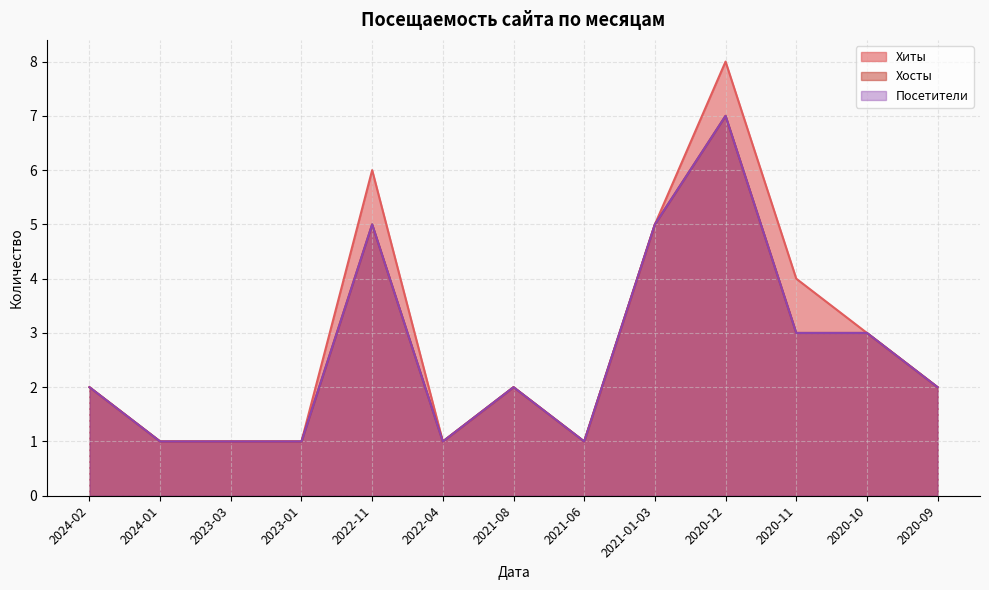

What is the sum of the Посетители values at 2023-01 and 2023-03?

2